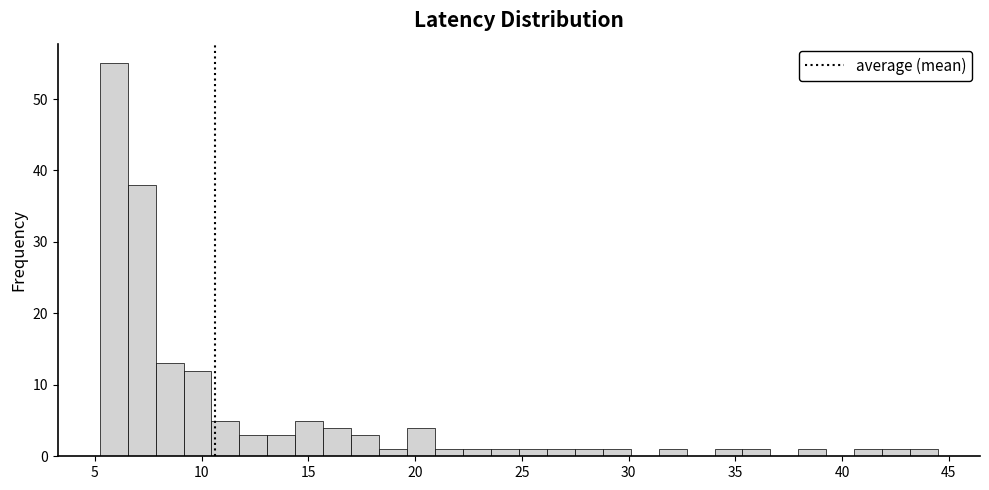

Around what value on the x-axis is the tallest bar? Give the approximate position of its centre, as read against the axis.

6.0